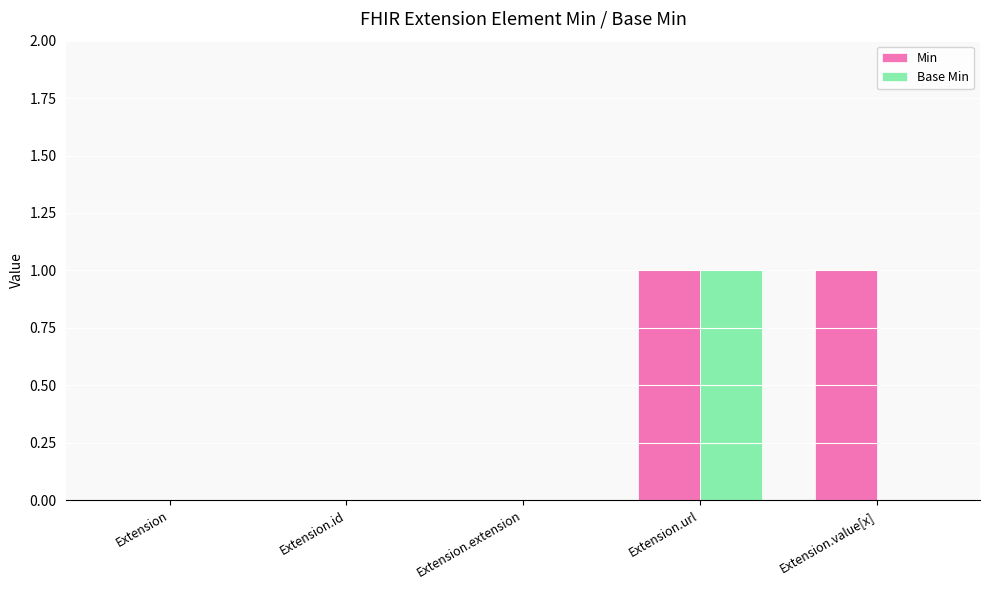

True or false: Base Min has a value of -1 at Extension.value[x].

False